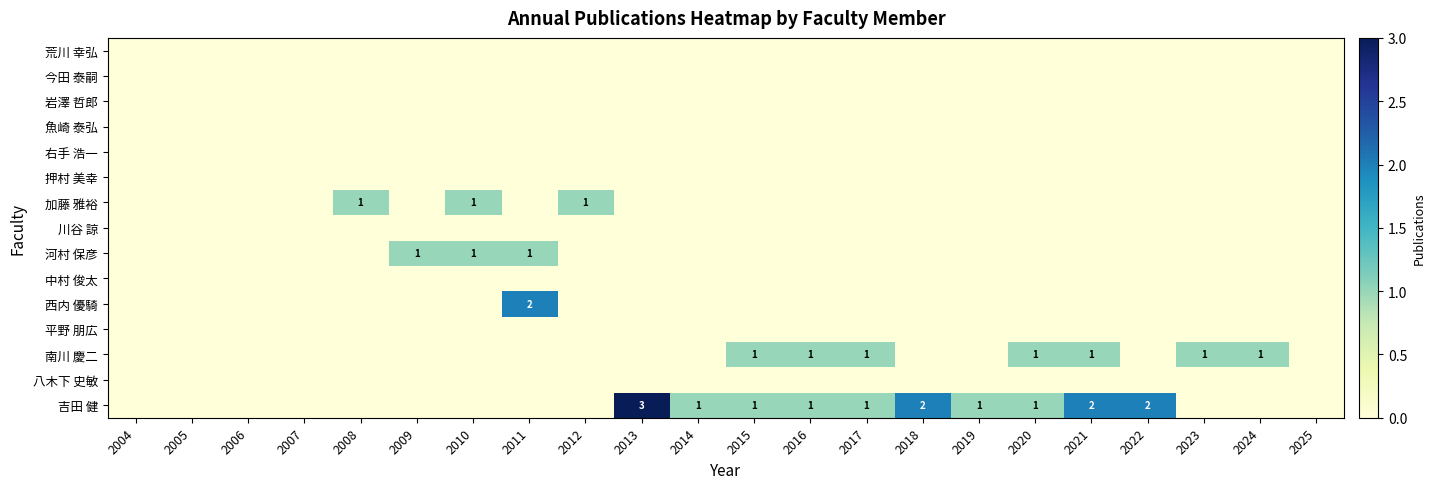

At 2014, list the series in order from largest to smallest.

吉田 健, 荒川 幸弘, 今田 泰嗣, 岩澤 哲郎, 魚崎 泰弘, 右手 浩一, 押村 美幸, 加藤 雅裕, 川谷 諒, 河村 保彦, 中村 俊太, 西内 優騎, 平野 朋広, 南川 慶二, 八木下 史敏